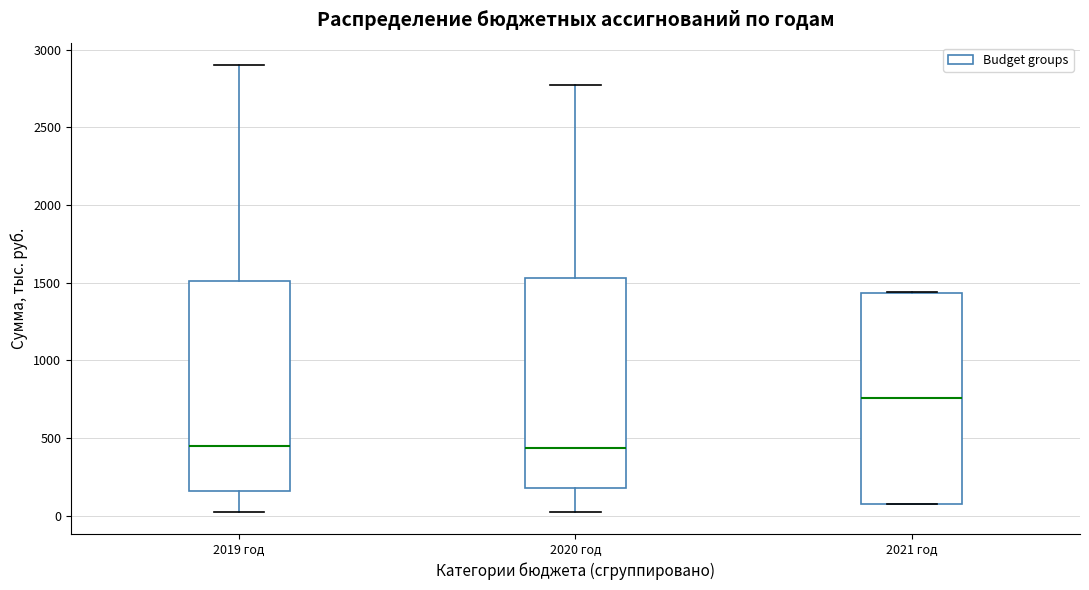

Where is the lower edge of the box for 2019 год on the y-axis? The values are not printed on the chart, so give them approximately, as read against the axis.

150